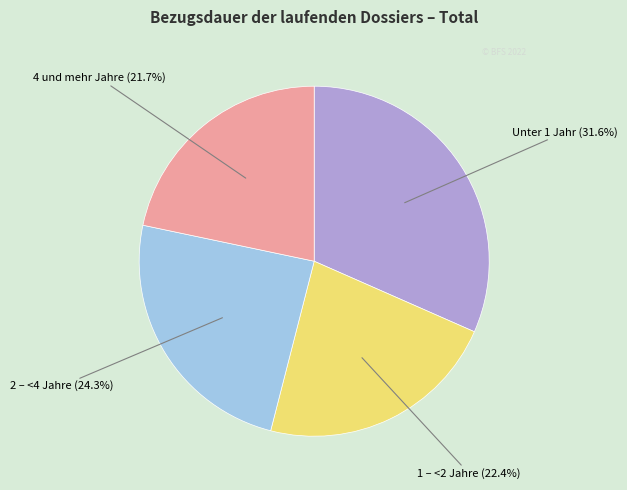

Is there any slice that represents more than half of the pie?

No